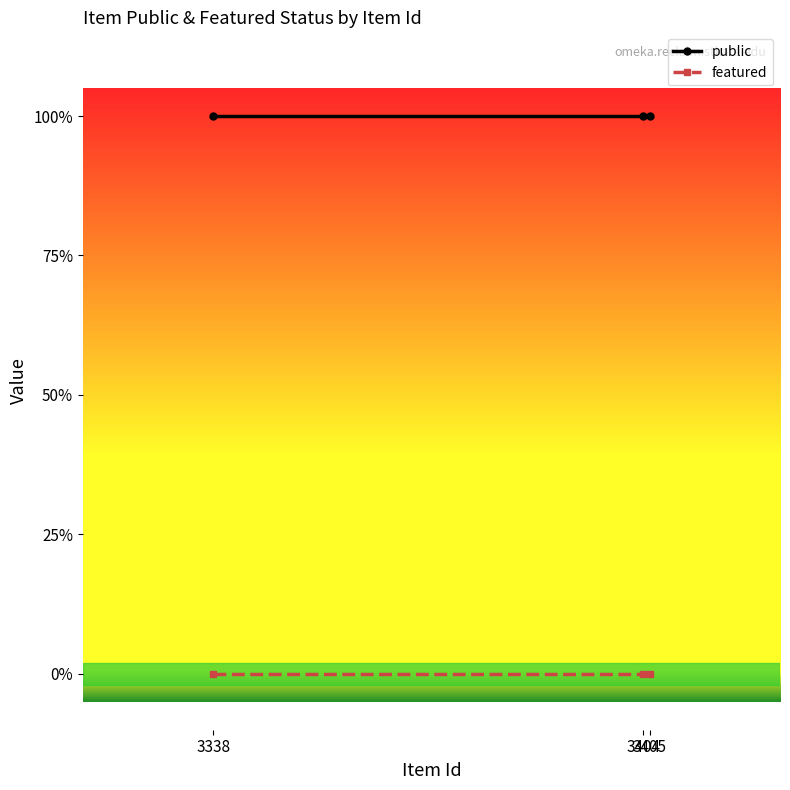

At which label is public closest to 1?

3338